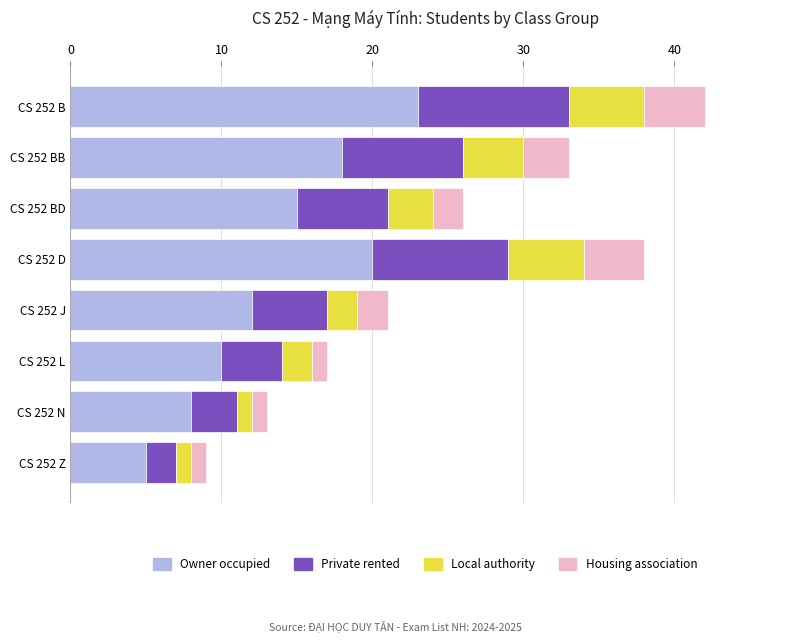

The value of Owner occupied at CS 252 D is 34. True or false?

False